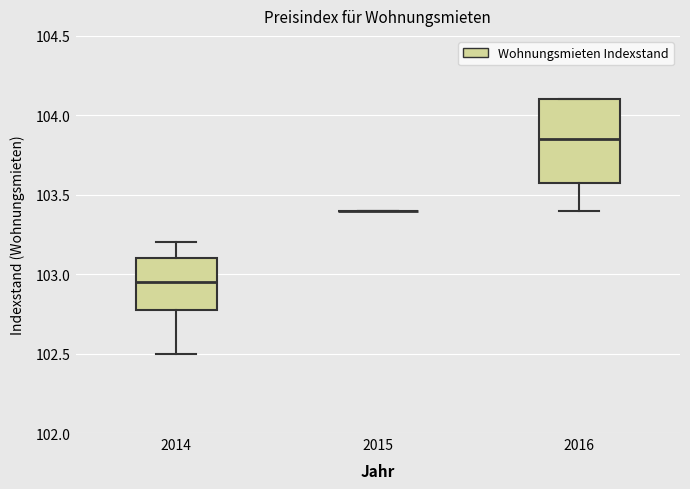

Reading left to right, read every box against the y-axis: the position of its median line, the range the box covers, and the ends of its whiskers. The values are not printed on the chart, so give them approximately, as read against the axis.

2014: median 102.95, box 102.80 to 103.10, whiskers 102.50 to 103.20
2015: box collapsed to a line at 103.40, whiskers 103.40 to 103.40
2016: median 103.85, box 103.60 to 104.10, whiskers 103.40 to 104.10